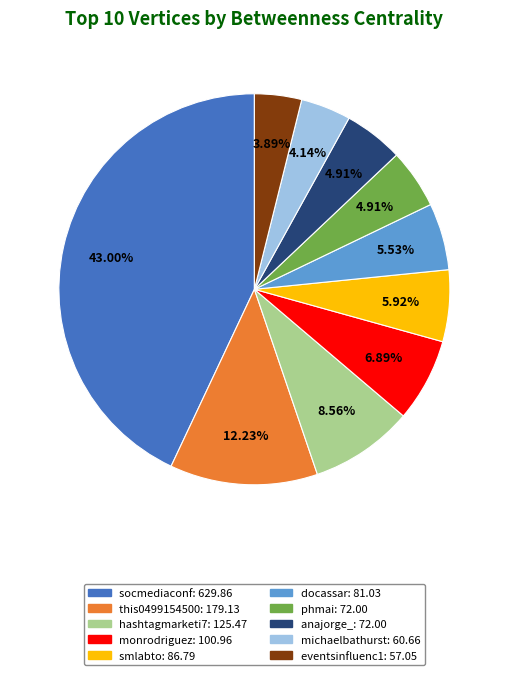

To the nearest percent, what percentage of the pie is eventsinfluenc1?

4%